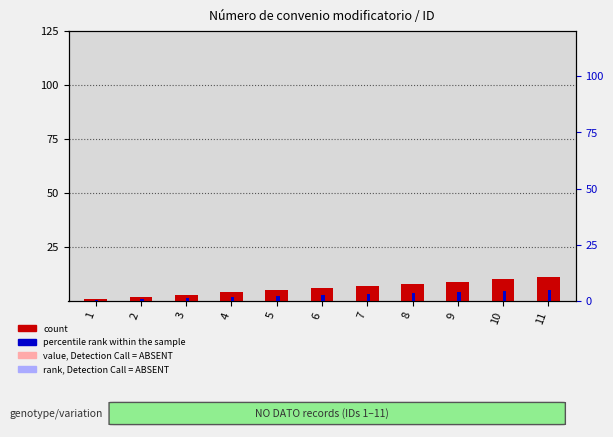

At which label does count reach its peak?

11